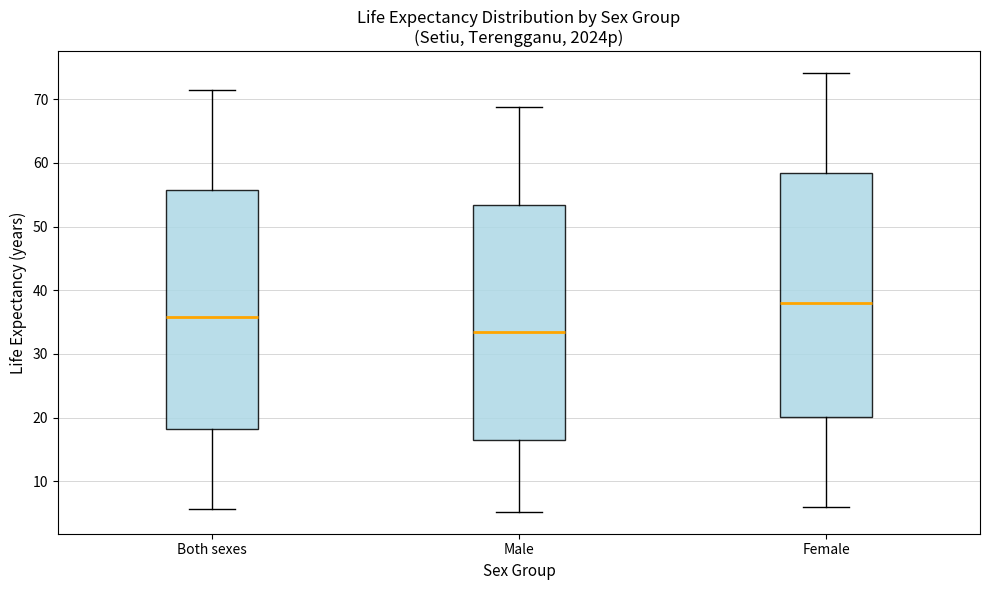

Reading left to right, read every box against the y-axis: the position of its median line, the range the box covers, and the ends of its whiskers. The values are not printed on the chart, so give them approximately, as read against the axis.

Both sexes: median 36, box 18 to 56, whiskers 6 to 71
Male: median 33, box 16 to 53, whiskers 5 to 69
Female: median 38, box 20 to 58, whiskers 6 to 74